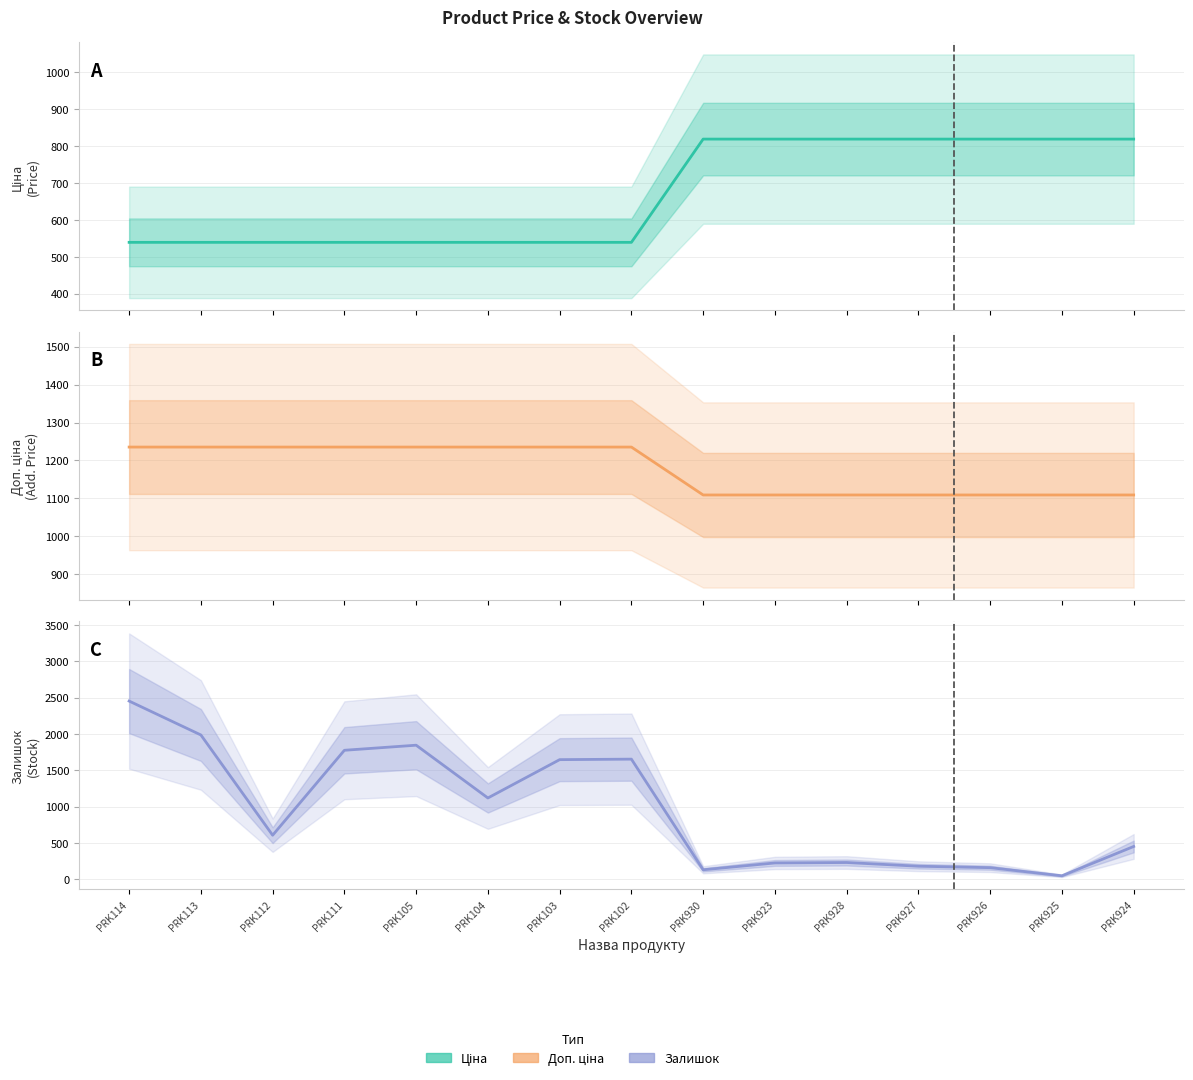

What position from the left is PRK928?

11